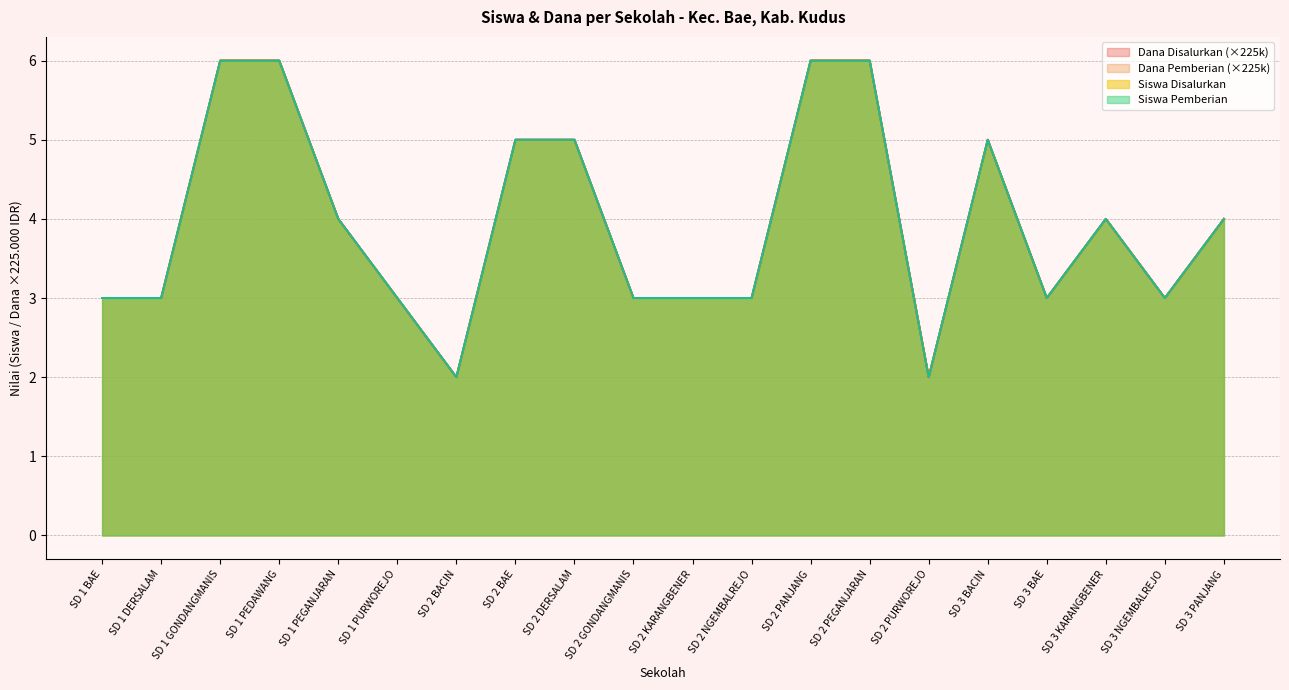

Which series has the largest total across all categories?

Siswa Disalurkan